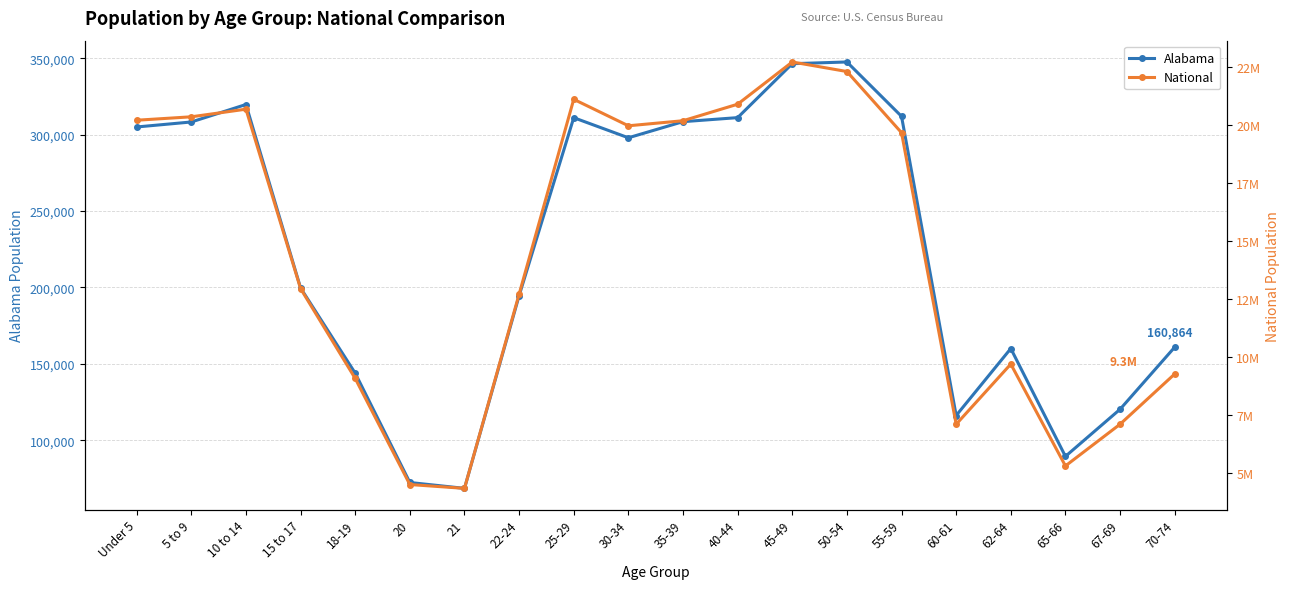

List the series in order of their peak value, highest first.

National, Alabama